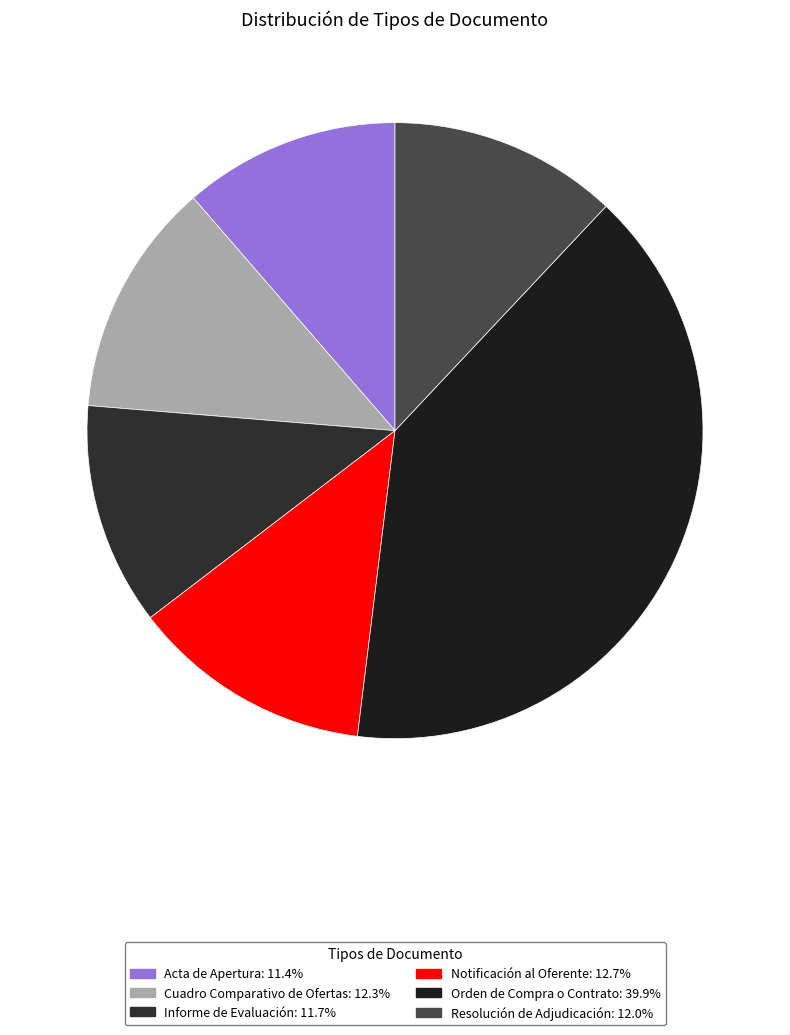

What percentage is the Resolución de Adjudicación slice, to the nearest percent?

12%